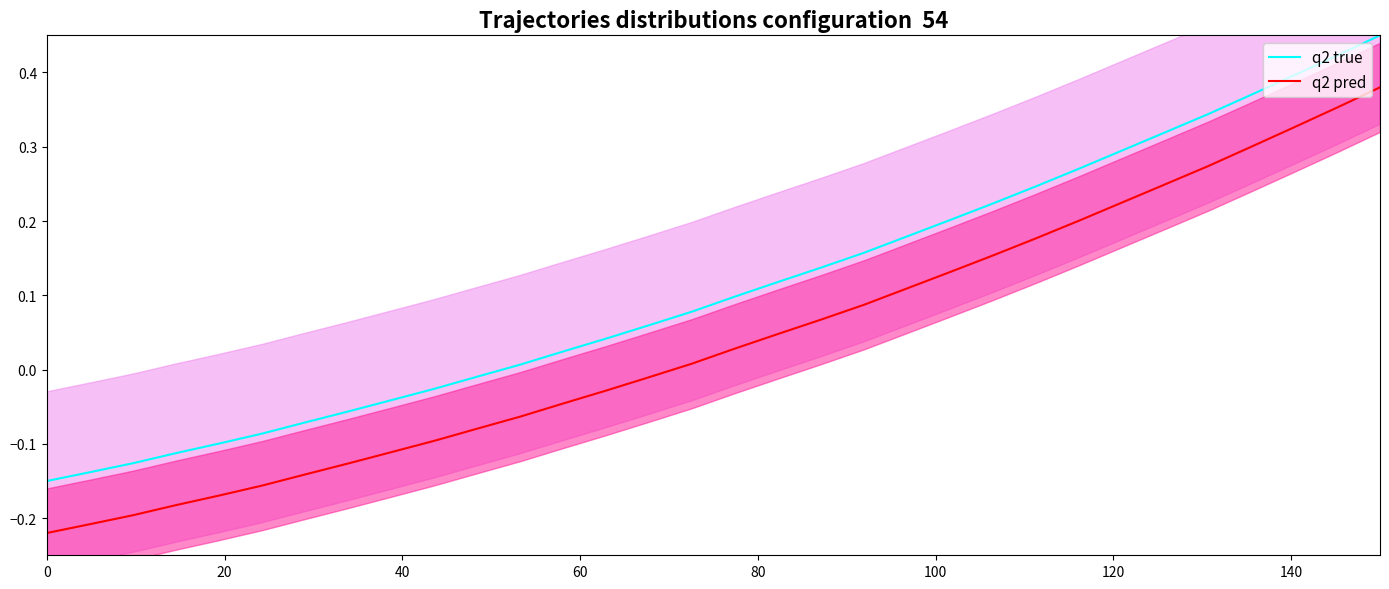

How many values in the q2 true series are below 0?

11